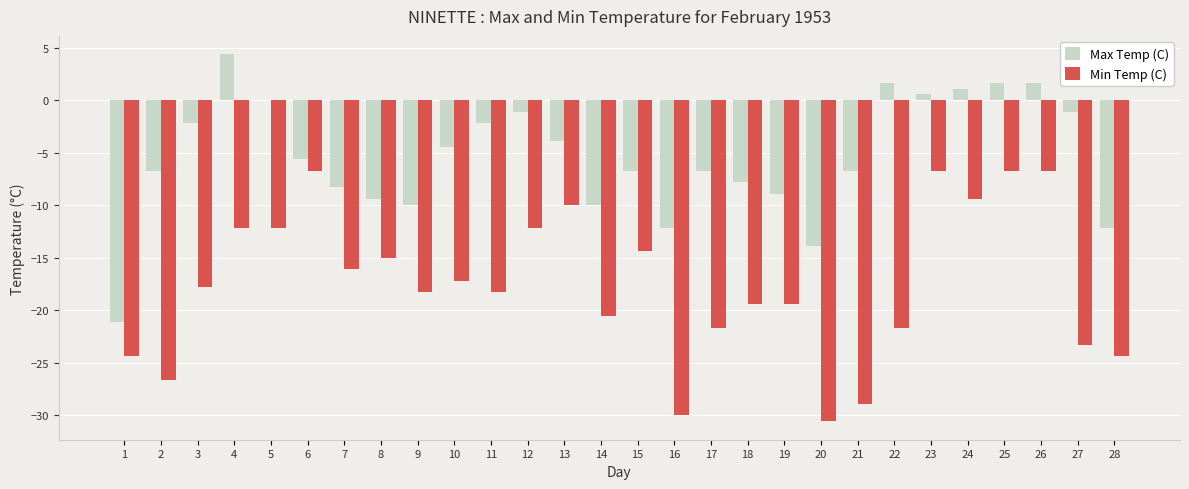

Which category has the highest value across all series?

4